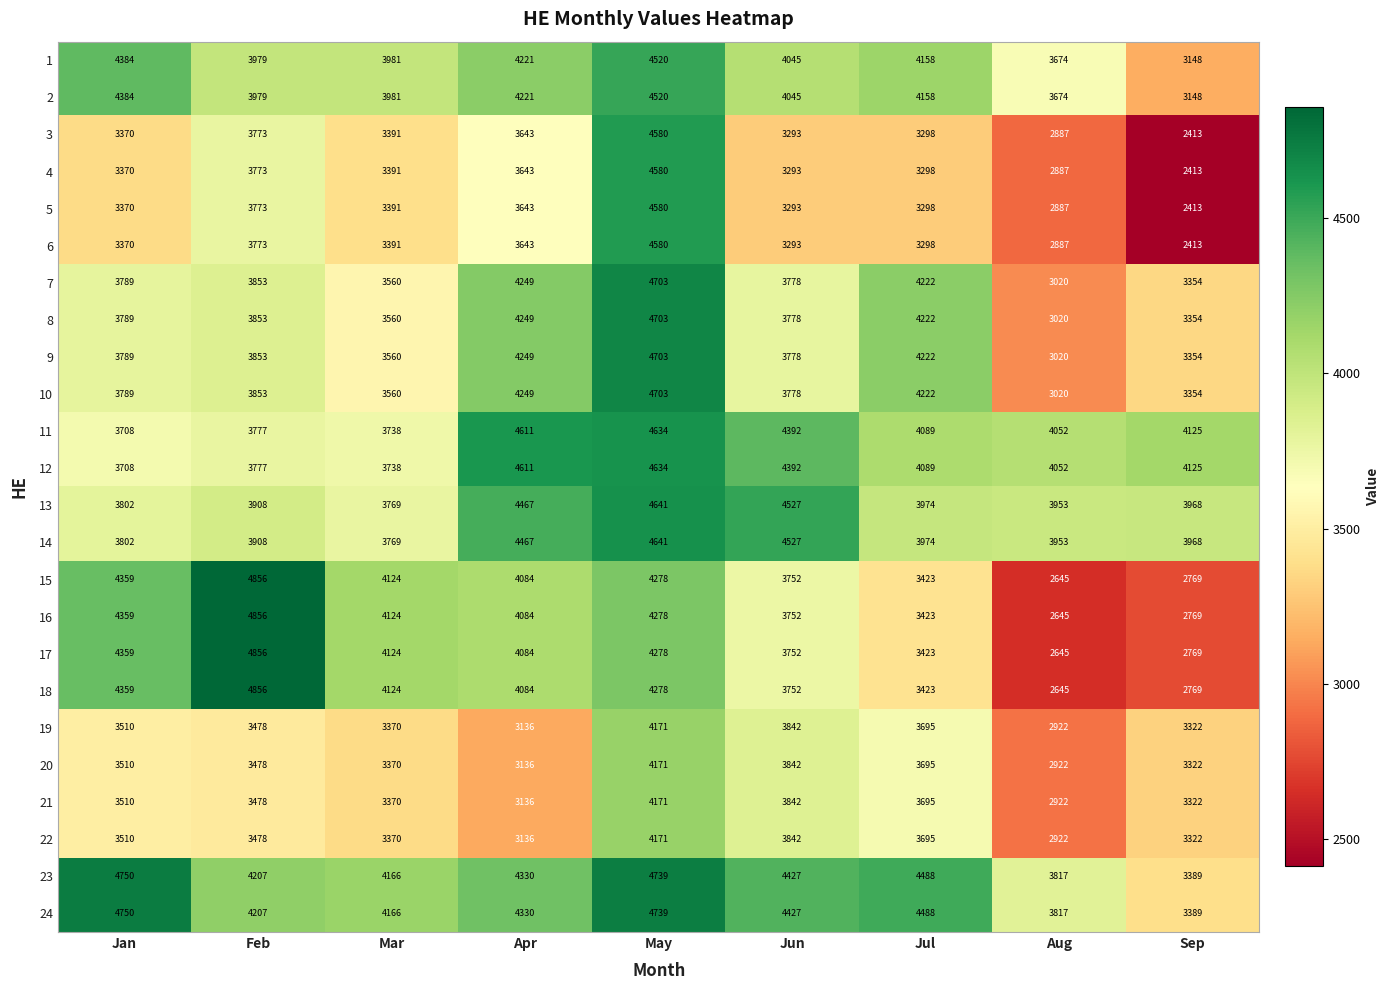

The value of 3 at Sep is 3551. True or false?

False